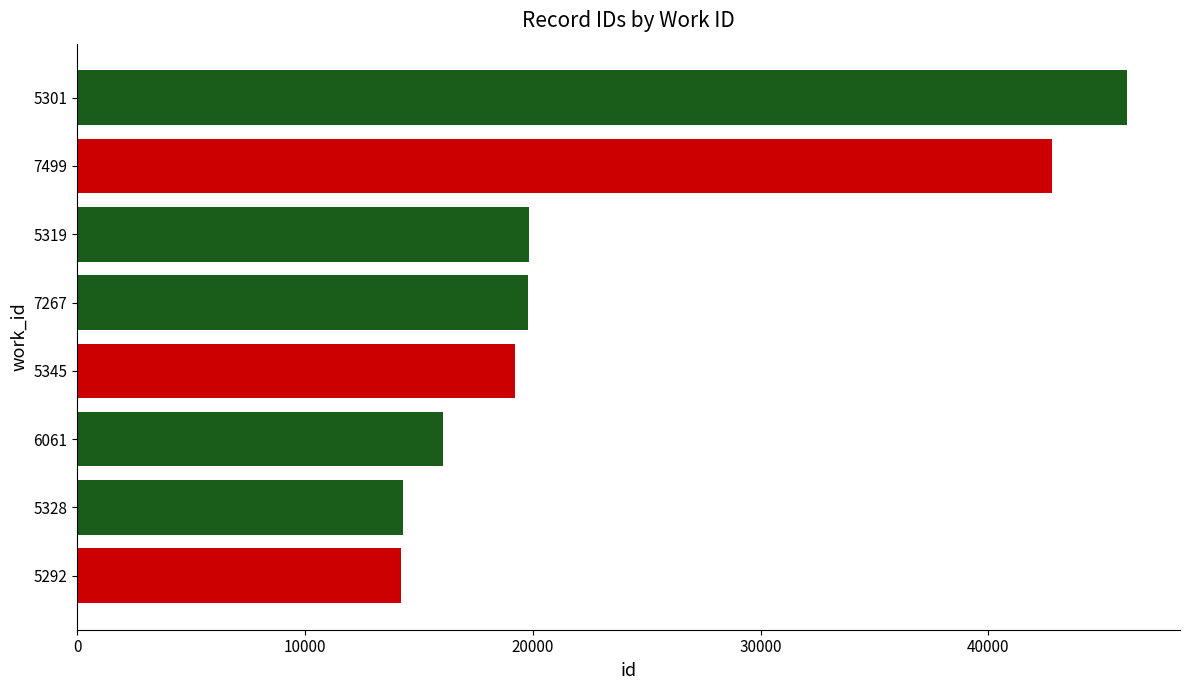

What is the value of the 6th bar from the top?

16079